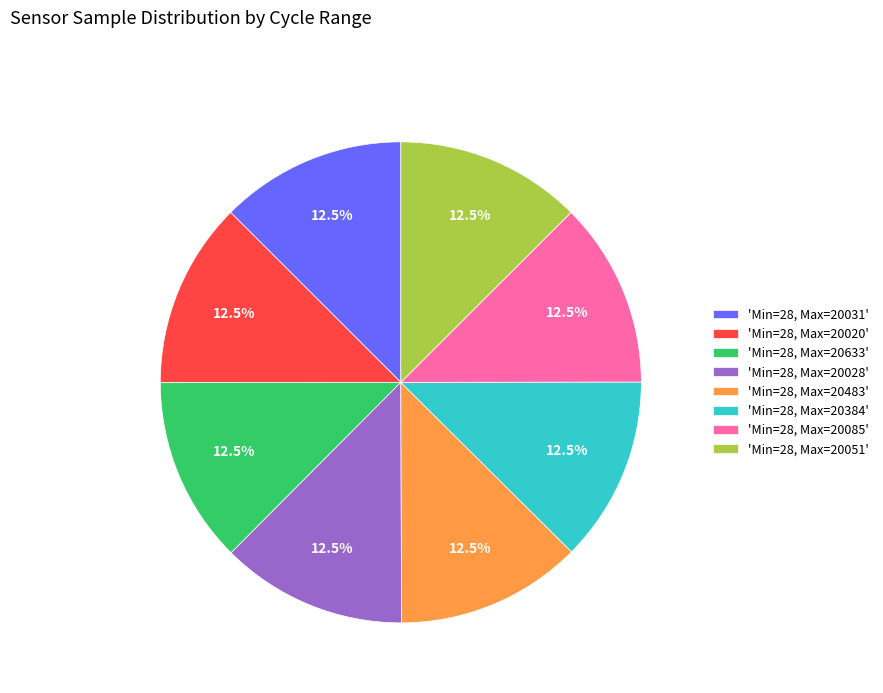

Count the number of slices in the pie.

8